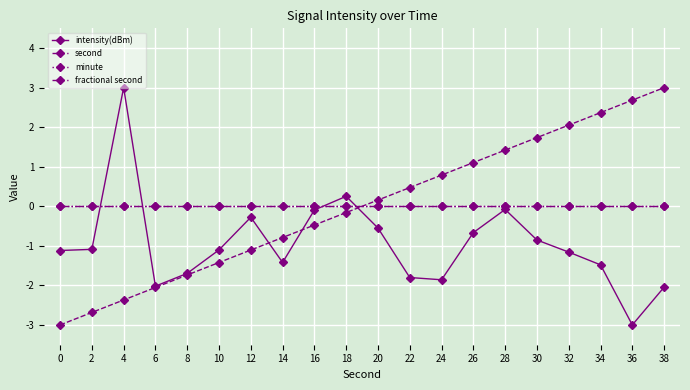

Does the chart have visible grid lines?

Yes